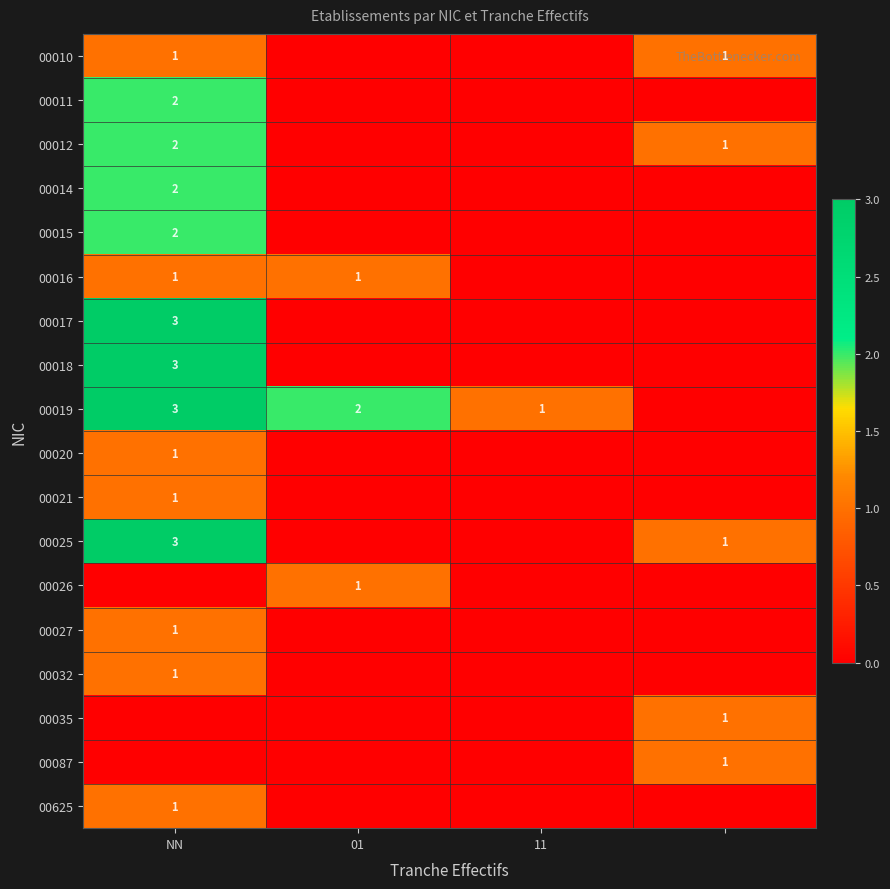

True or false: 00026 has a value of 2 at 01.

False